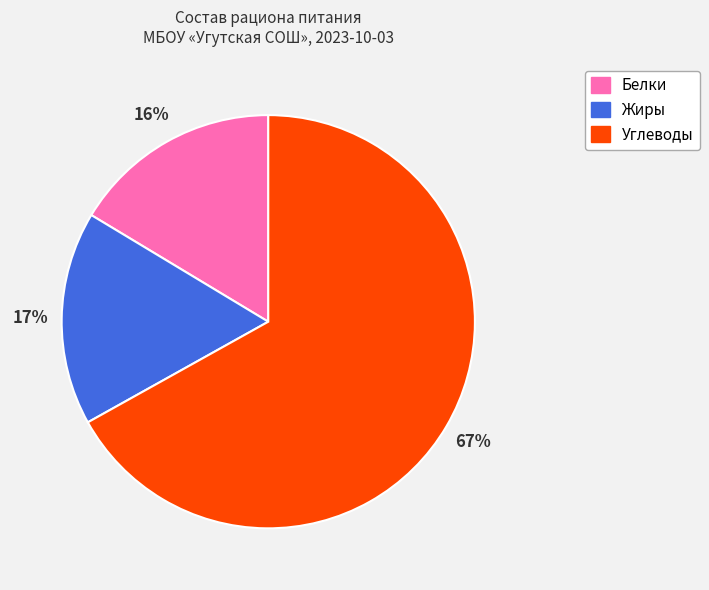

Does any single category account for the majority?

Yes